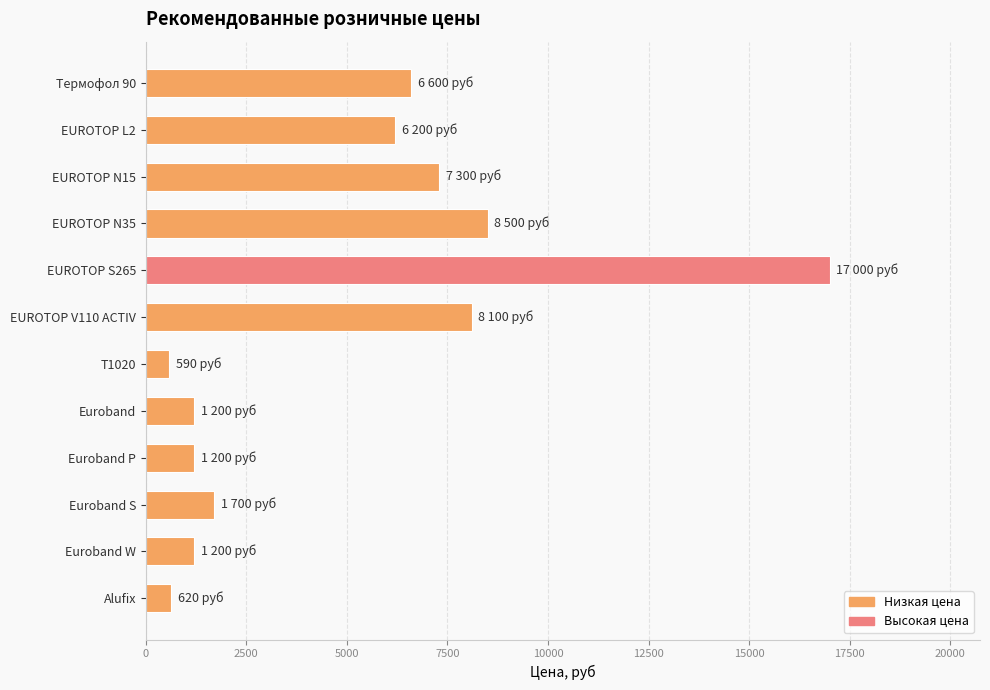

How many values are below 6200?

6